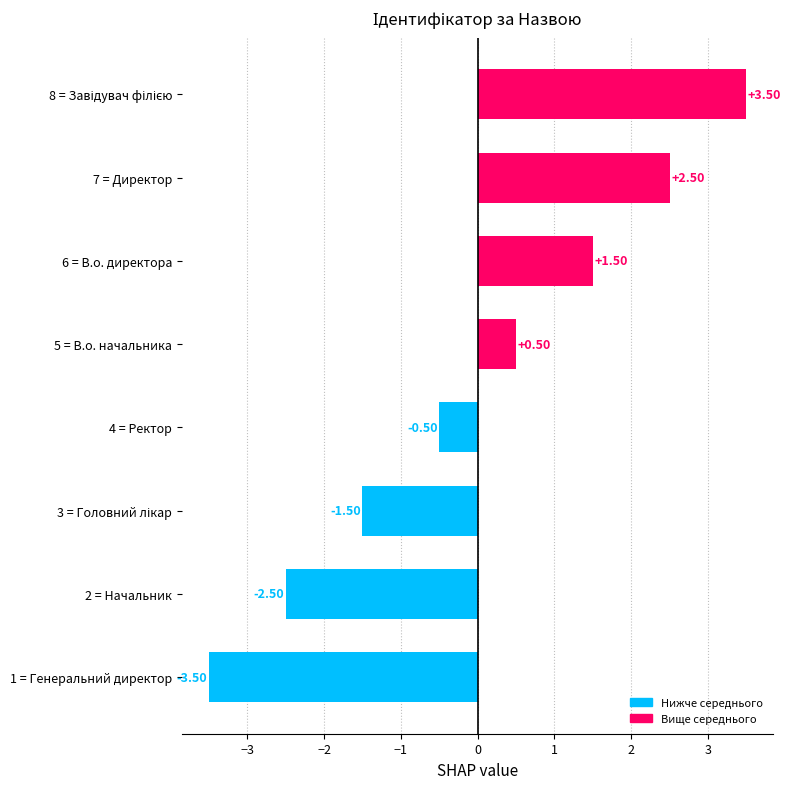

What is the difference between the maximum and minimum values?

7.0